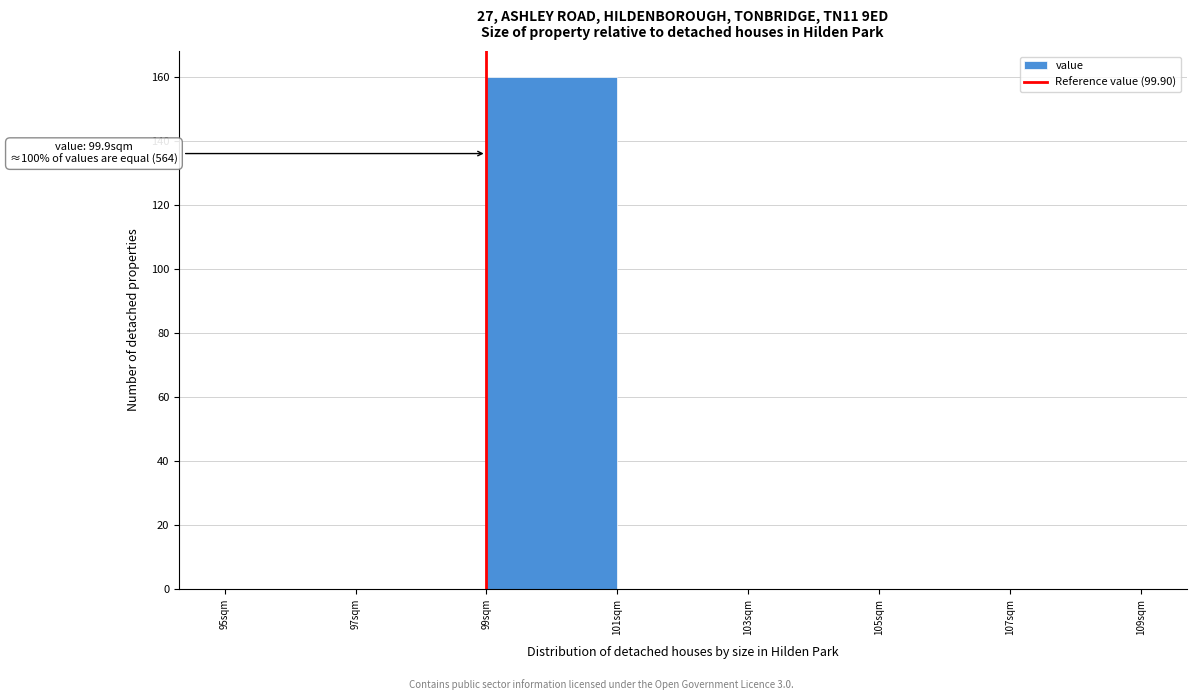

Reading right to left, transcribe all the data shown in this chart.

107sqm=0	105sqm=0	103sqm=0	101sqm=0	99sqm=160	97sqm=0	95sqm=0